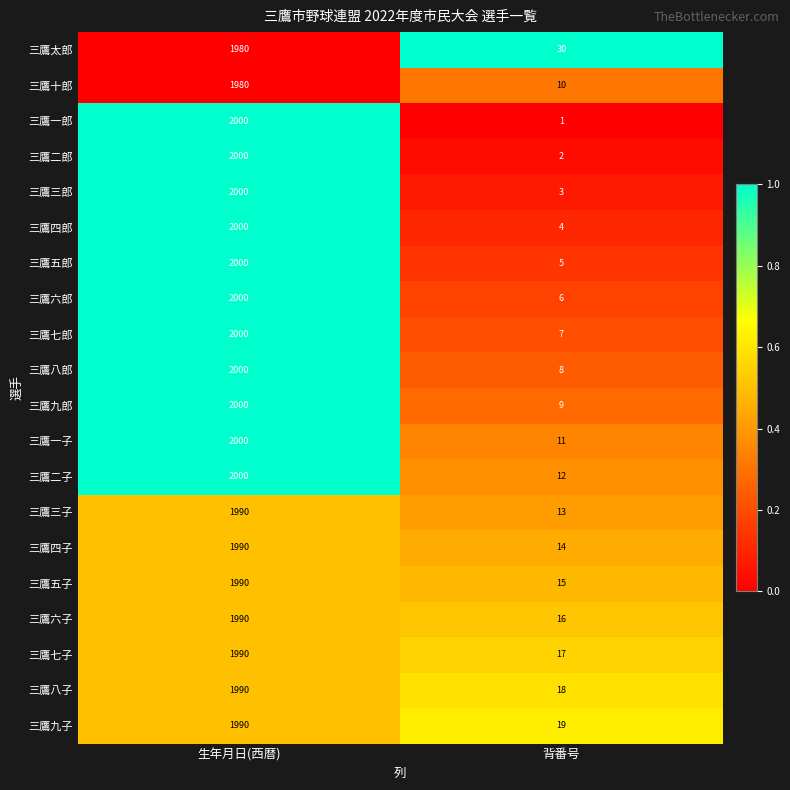

Which series has the largest total across all categories?

三鷹二子